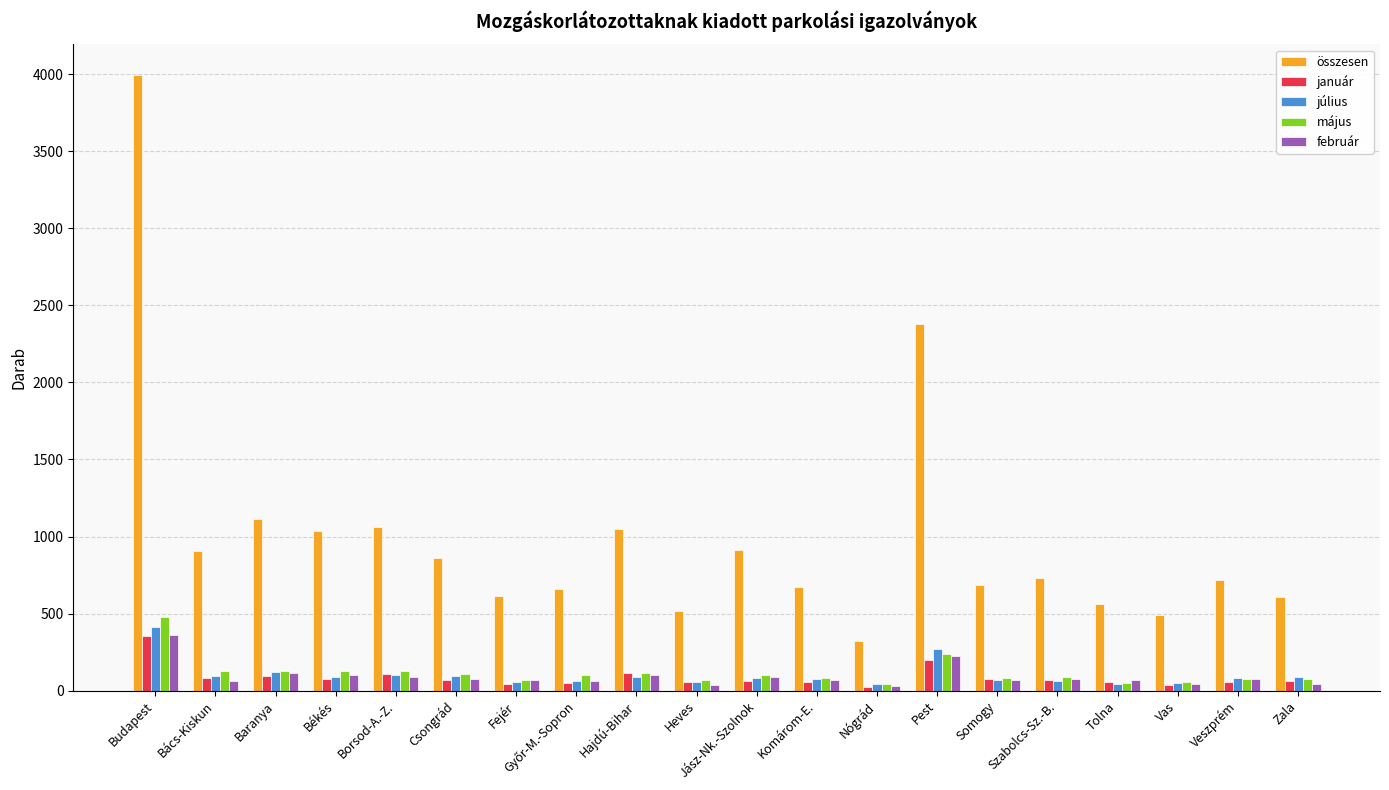

Which series changed the most between Fejér and Pest?

összesen